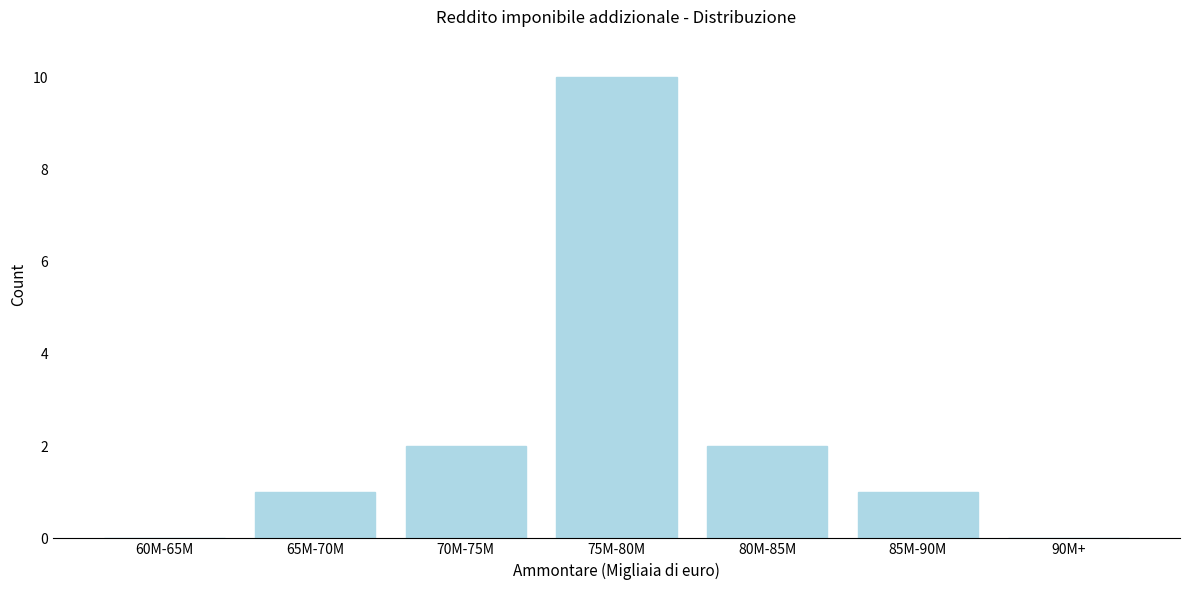

Reading right to left, extract all data points from this chart.

90M+=0	85M-90M=1	80M-85M=2	75M-80M=10	70M-75M=2	65M-70M=1	60M-65M=0